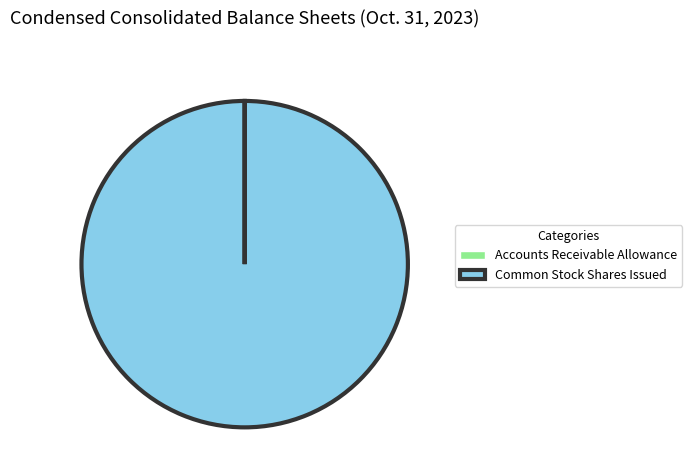

Which slice is the largest?

Common Stock Shares Issued